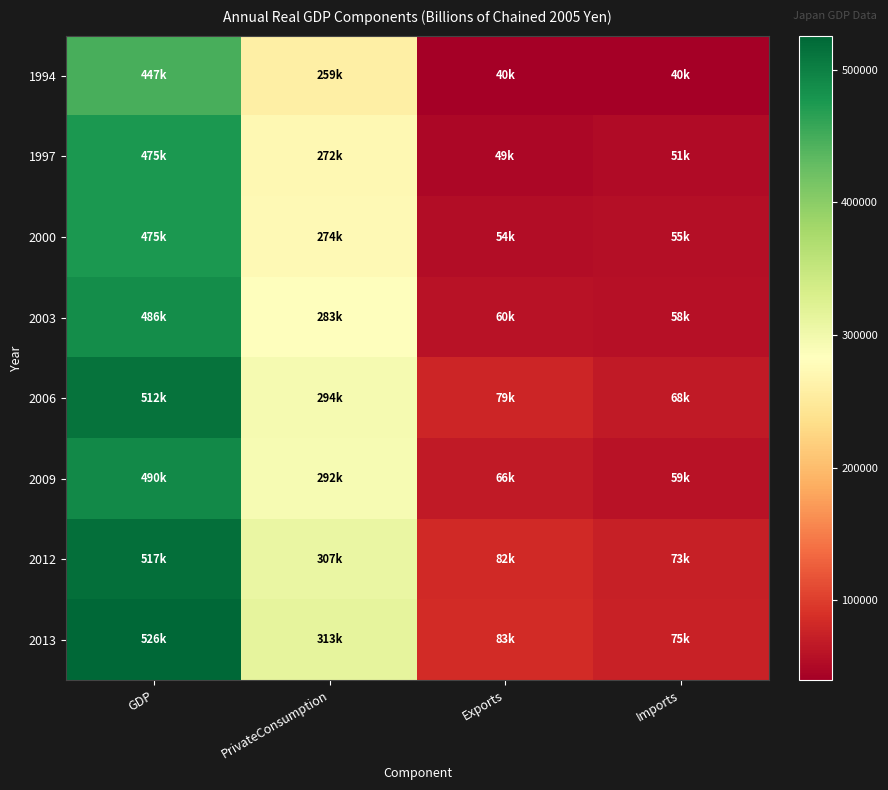

Between PrivateConsumption and Imports, which is larger?

PrivateConsumption